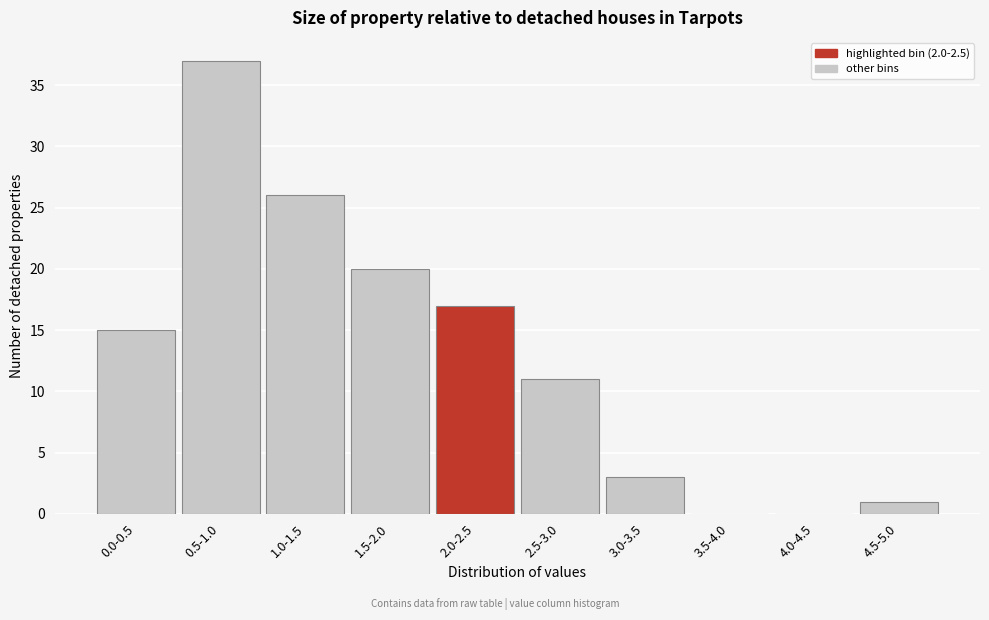

Reading right to left, what are all the values shown in this chart?

4.5-5.0=1	4.0-4.5=0	3.5-4.0=0	3.0-3.5=3	2.5-3.0=11	2.0-2.5=17	1.5-2.0=20	1.0-1.5=26	0.5-1.0=37	0.0-0.5=15